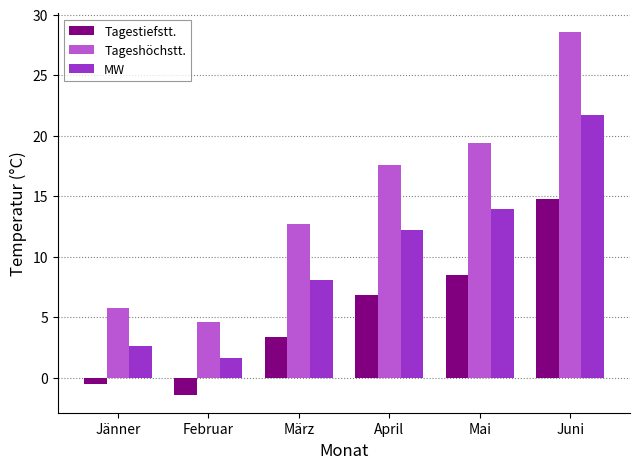

What is the difference between the highest and lowest values at Mai?

11.0